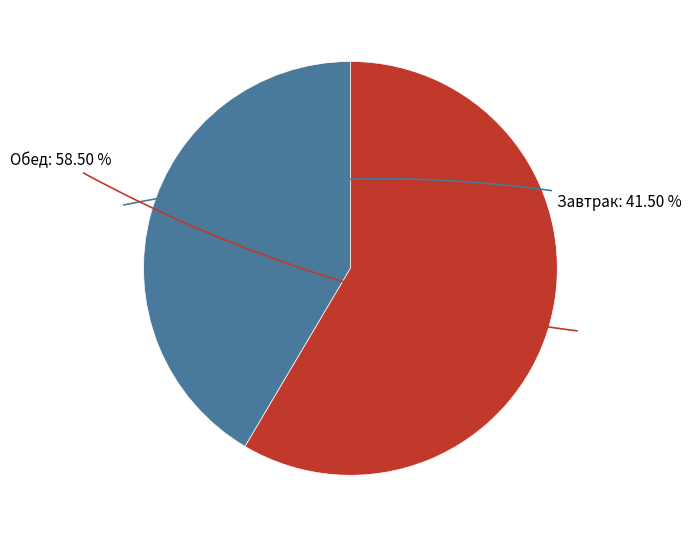

Does any single category account for the majority?

Yes